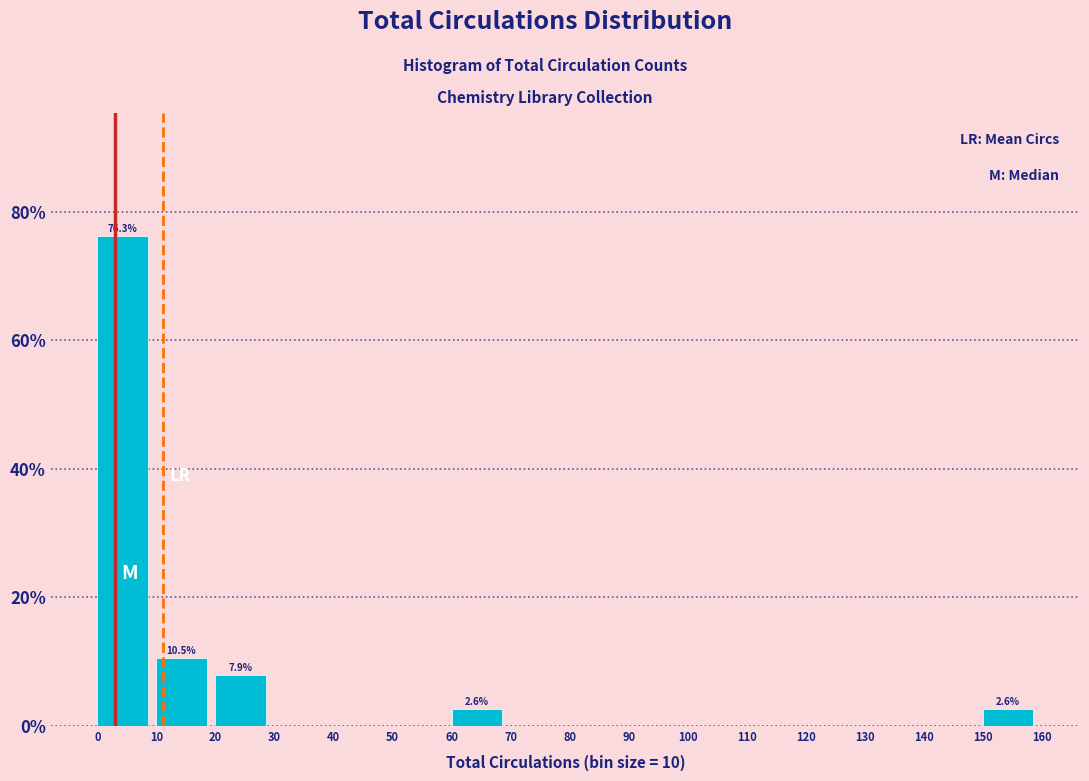

Which range on the x-axis has the tallest bar?

0 to 10